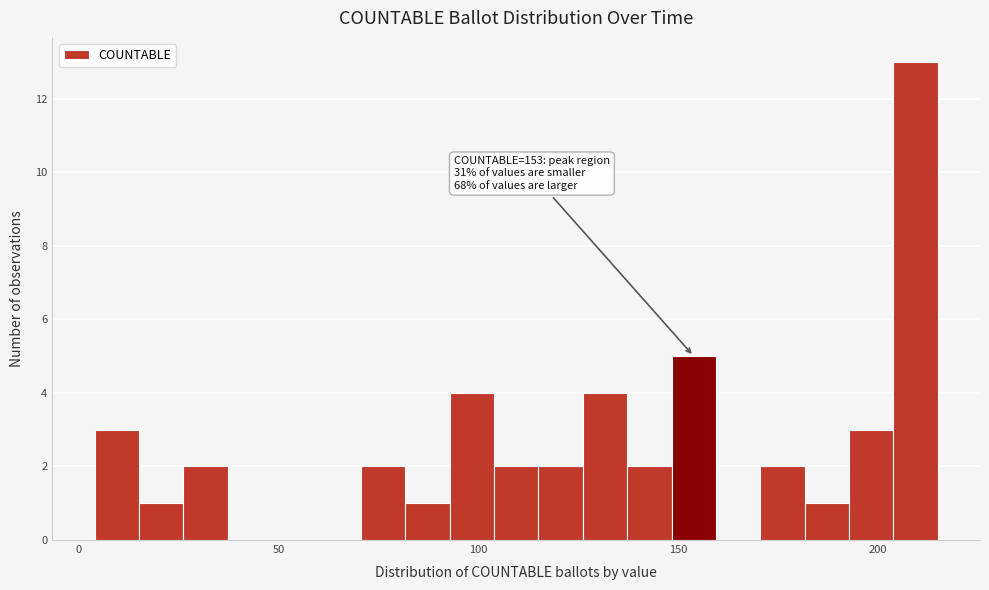

Read against the x-axis, roughly where is the centre of the tallest bar?

210